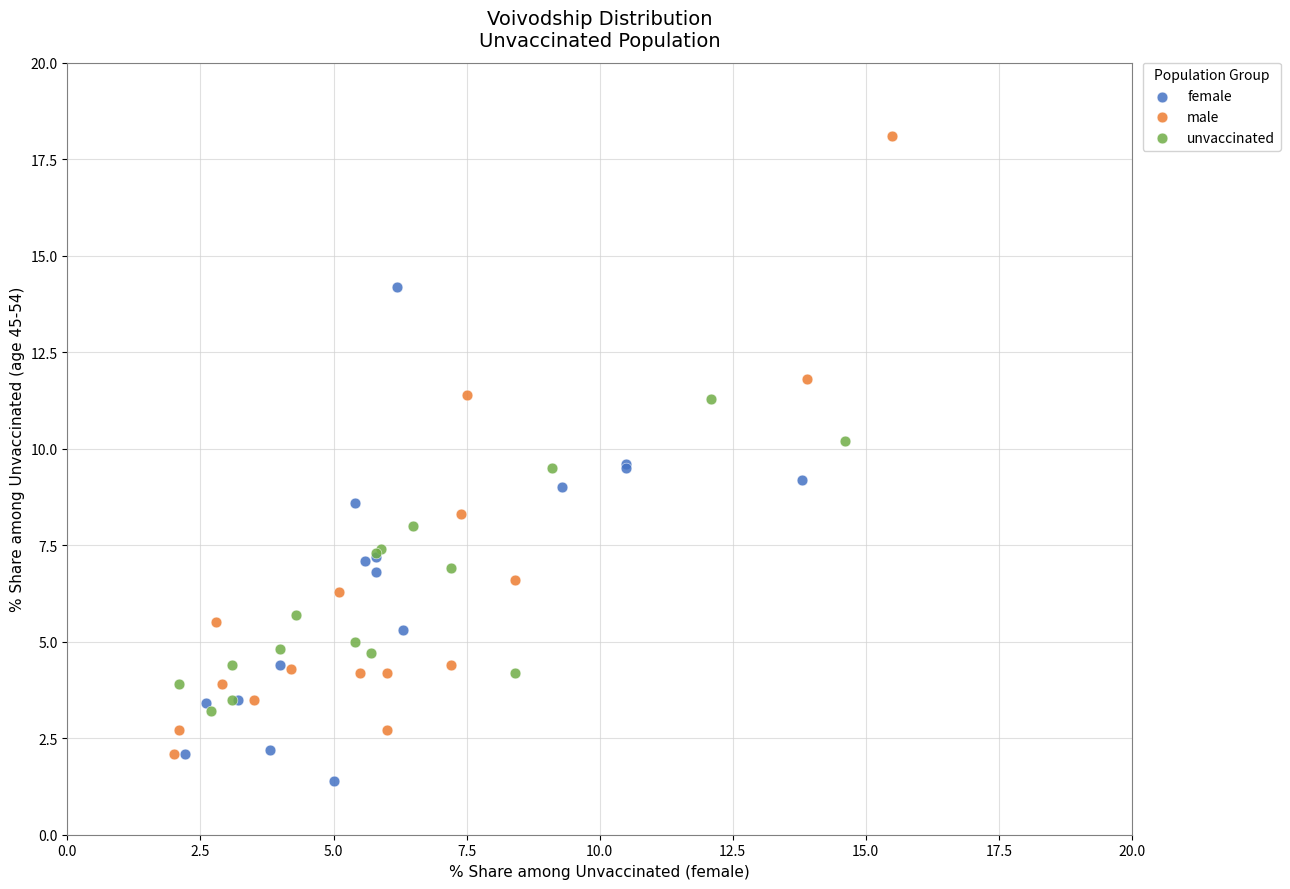

Which series has the largest Y range (max minus min)?

male